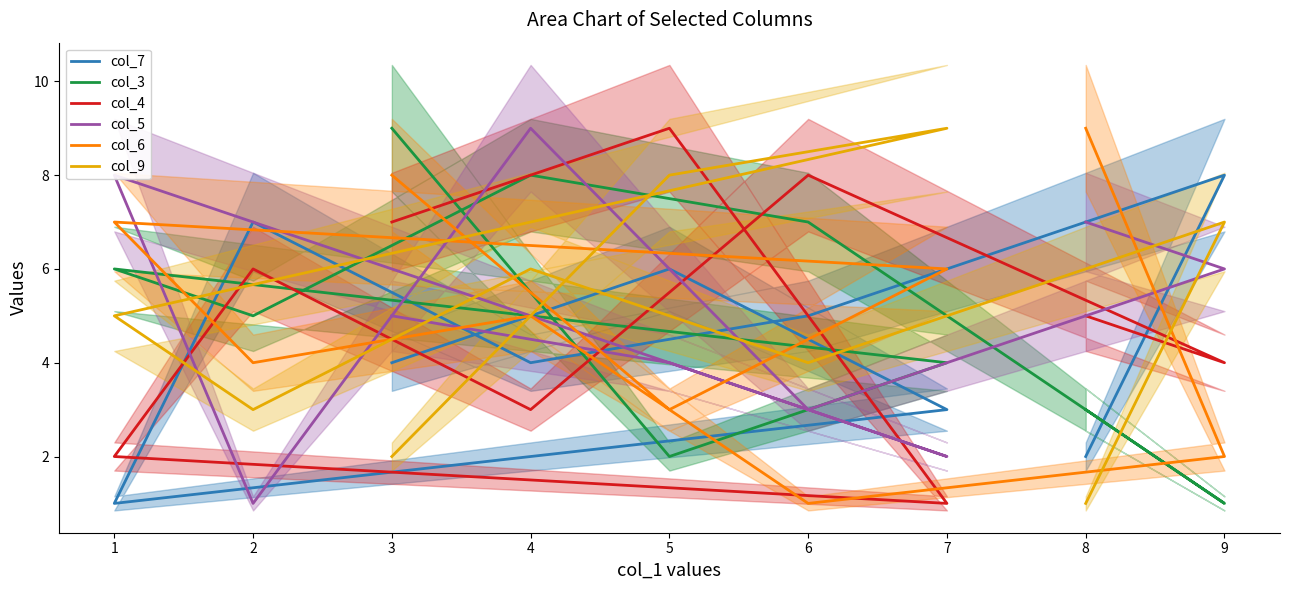

Is this an area chart (filled region under the line)?

No